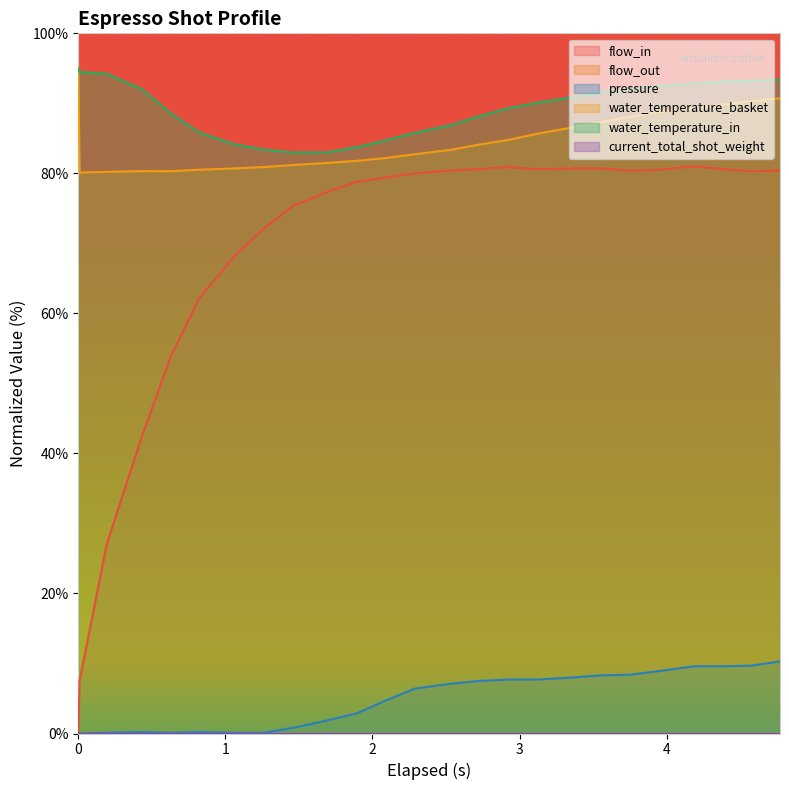

Rank the series at 1 from lowest to highest value.

pressure, flow_in, water_temperature_basket, water_temperature_in